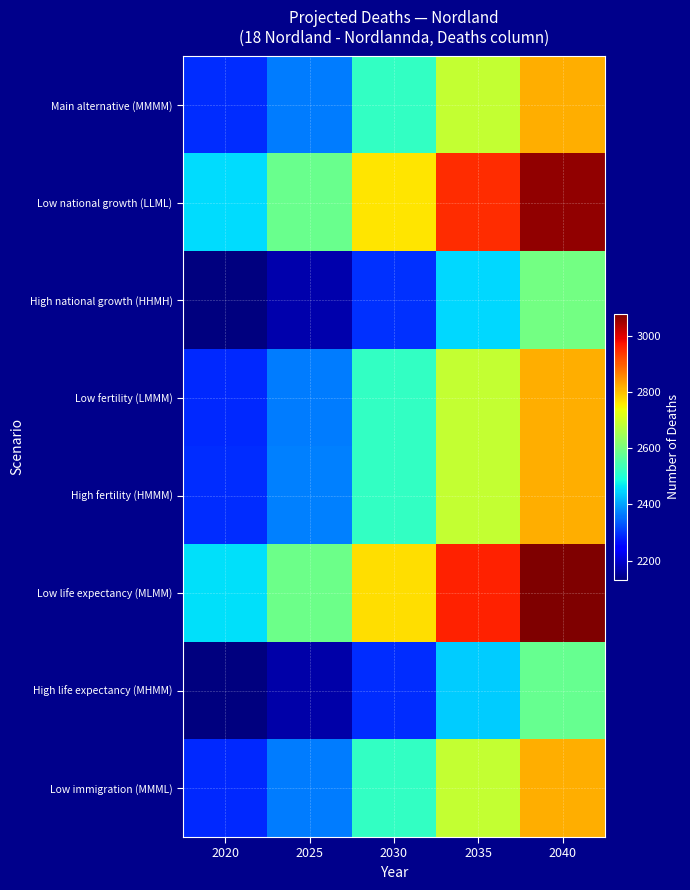

Count the number of categories in the chart.

5